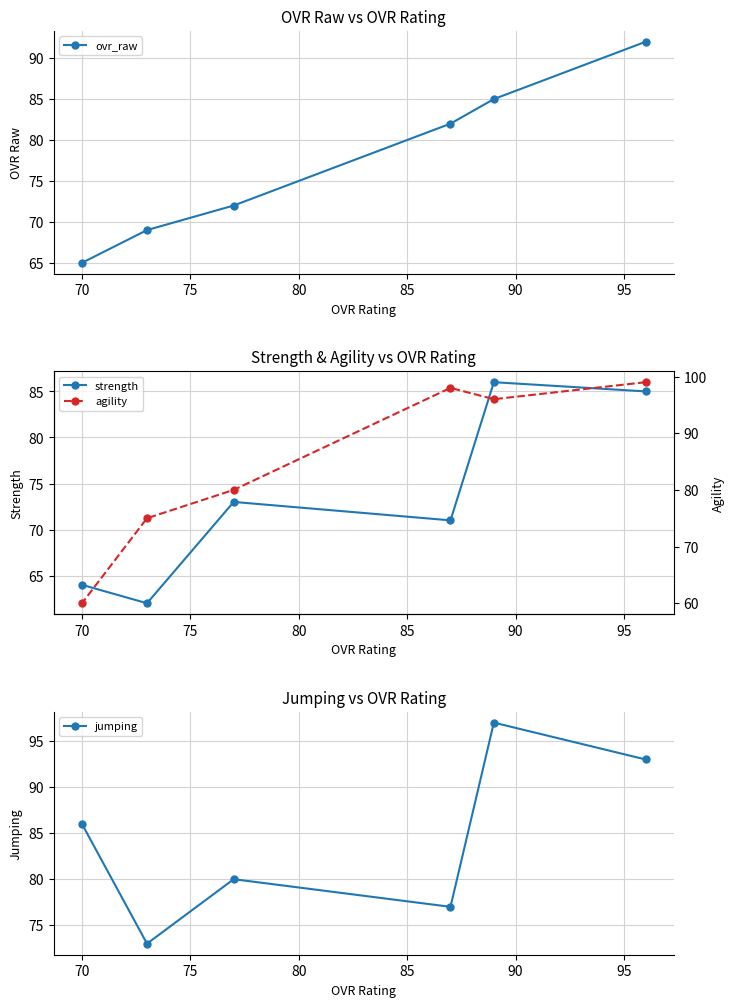

What is the value of the jumping point at the 3rd from the left?

80